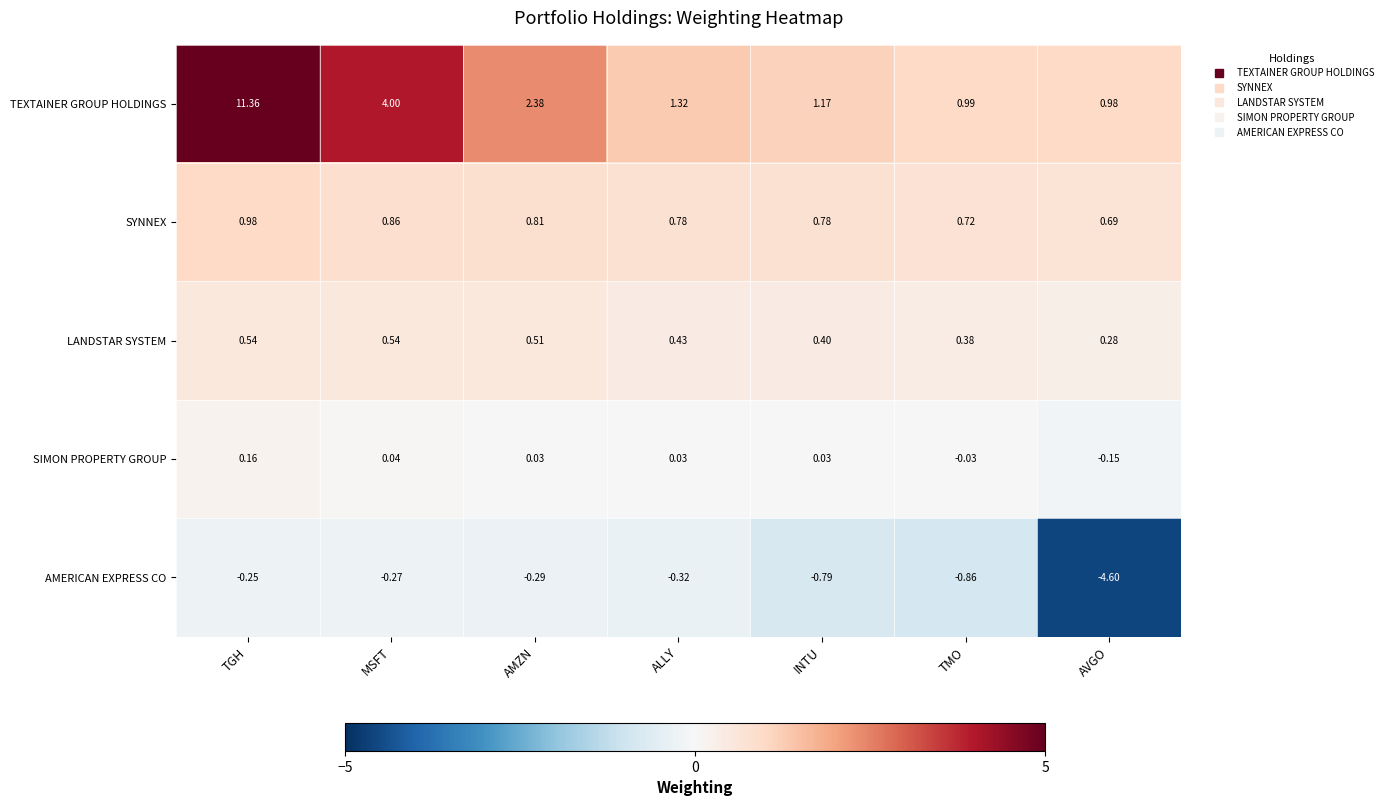

Rank the series at INTU from lowest to highest value.

AMERICAN EXPRESS CO, SIMON PROPERTY GROUP, LANDSTAR SYSTEM, SYNNEX, TEXTAINER GROUP HOLDINGS